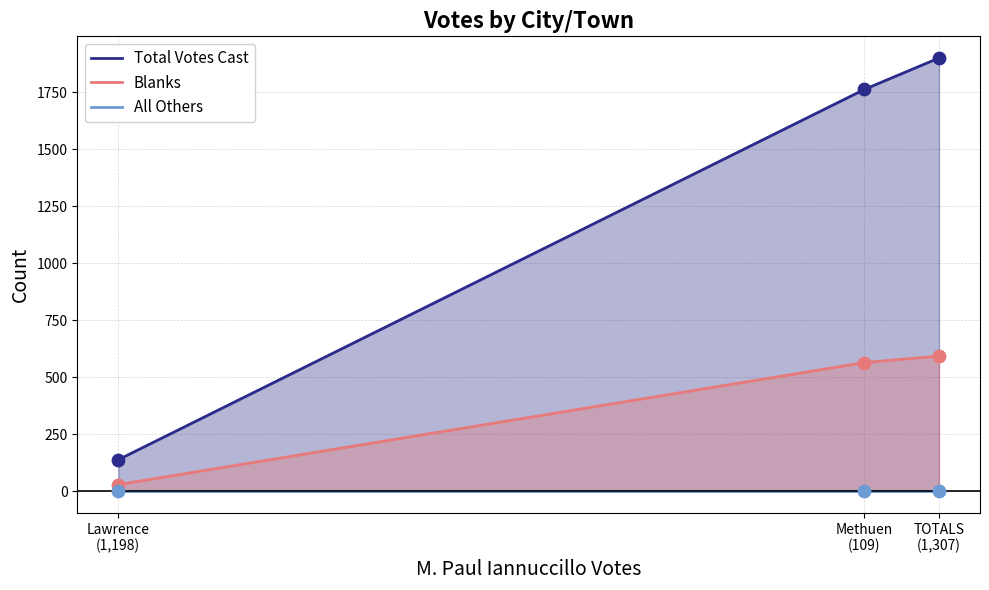

Which series has the largest total across all categories?

Total Votes Cast